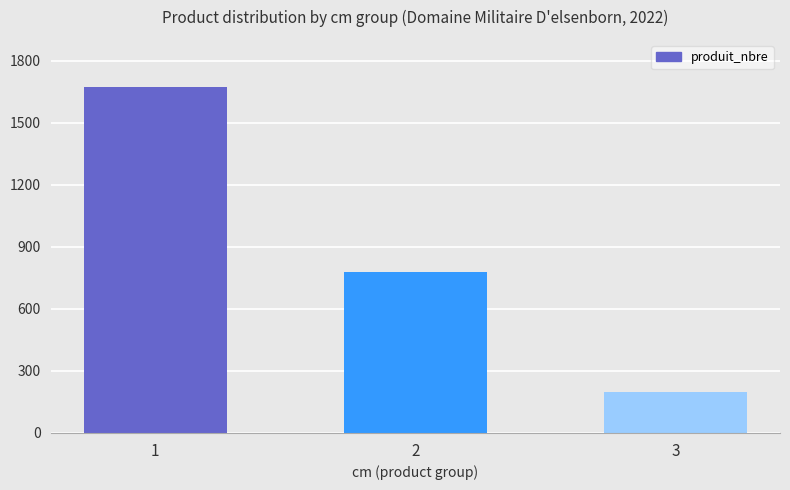

What is the change in value from 1 to 3?

-1477